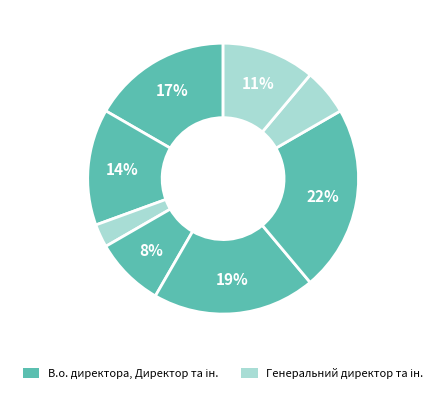

How many segments does this pie chart have?

8